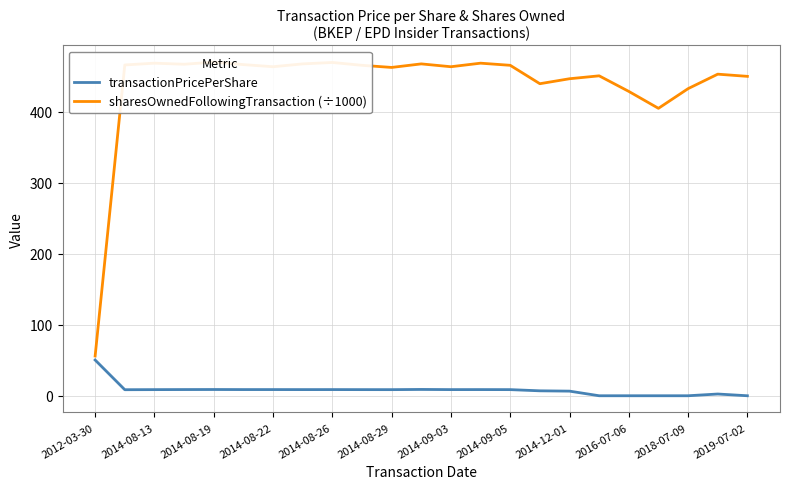

Is it true that transactionPricePerShare equals 8.6 at 2014-08-29?

True